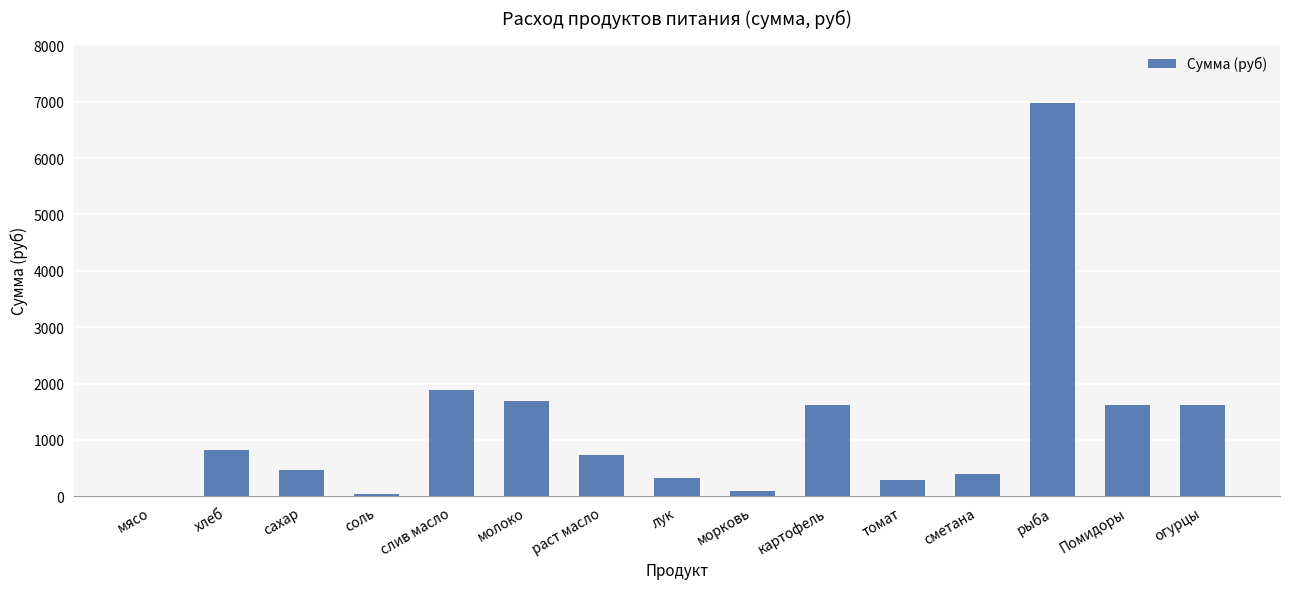

What is the change in value from хлеб to томат?

-524.2